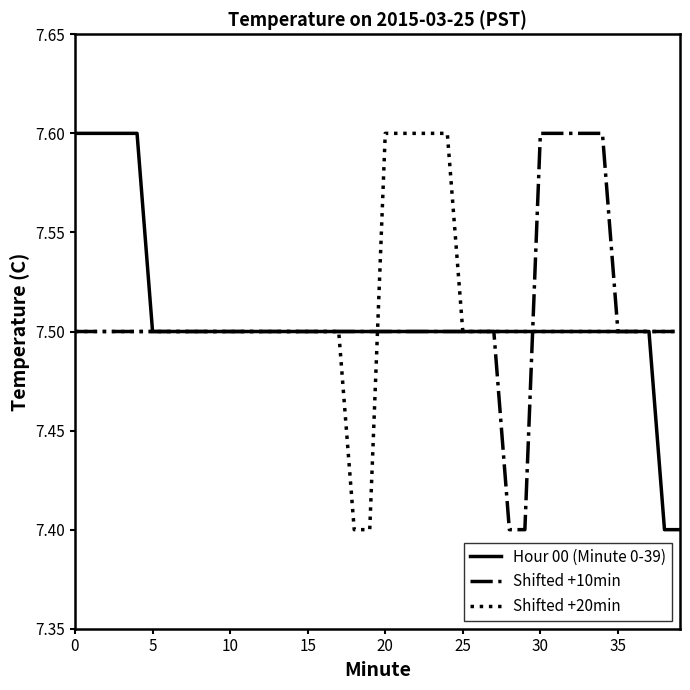

What is the maximum value shown in the chart?

7.6